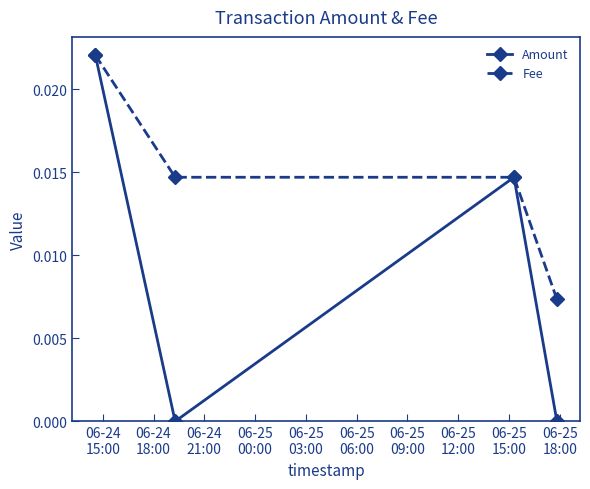

Which series has the largest range (max minus min)?

Amount